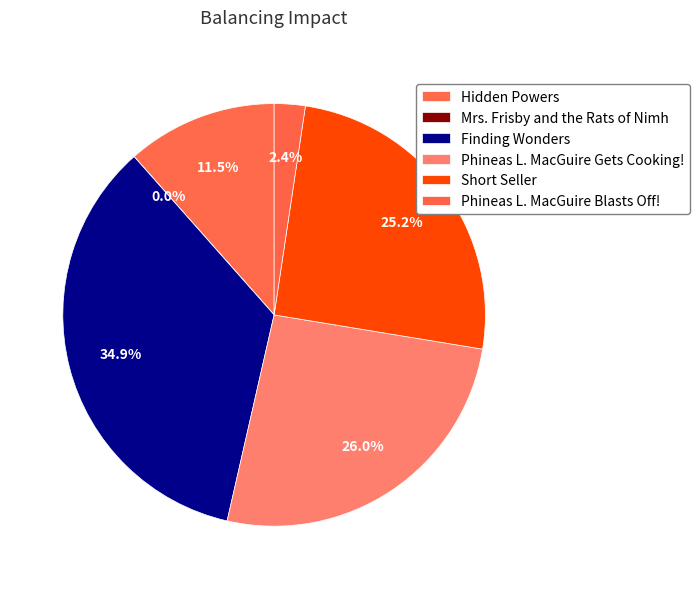

What portion of the pie excludes Finding Wonders?

65.1%